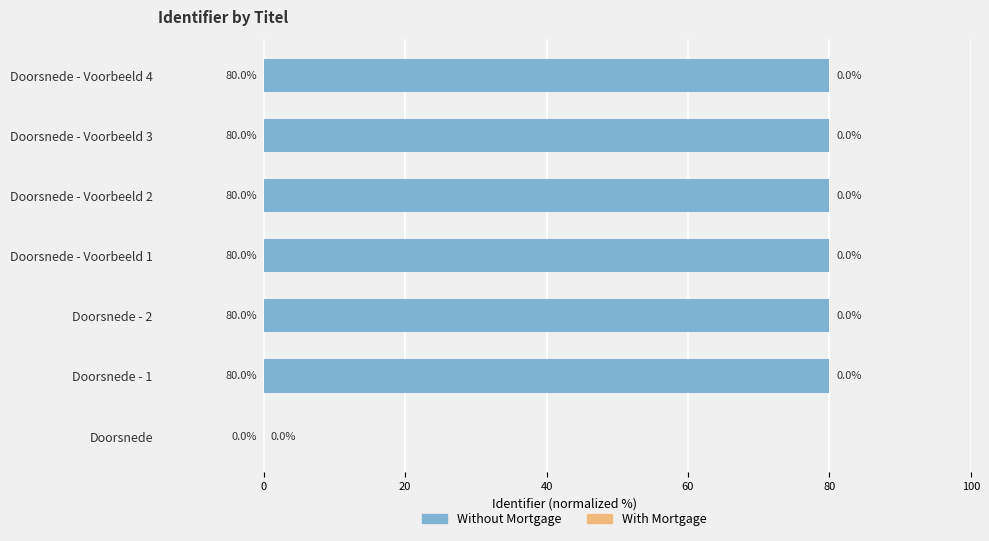

What is the sum of the Without Mortgage values at Doorsnede - Voorbeeld 4 and Doorsnede?

80.0